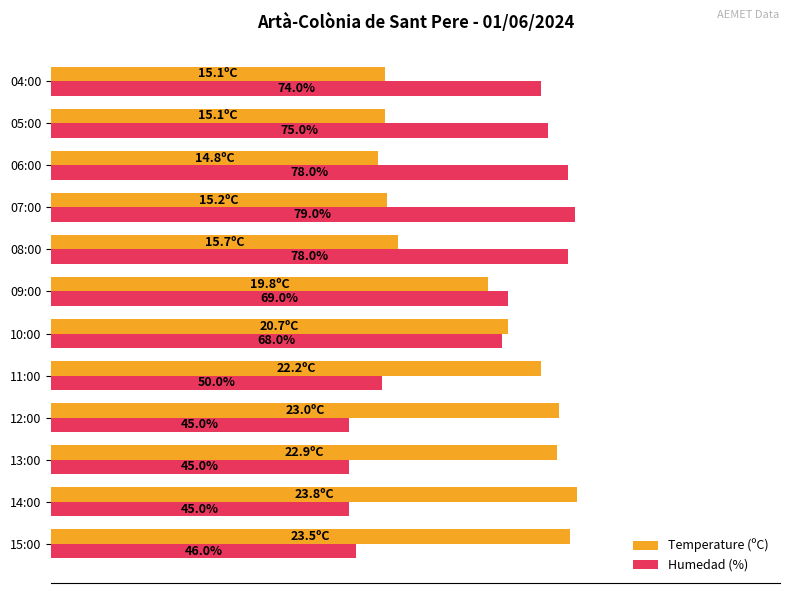

Is the value of Temperature (ºC) at 09:00 greater than the value of Humedad (%) at 07:00?

No